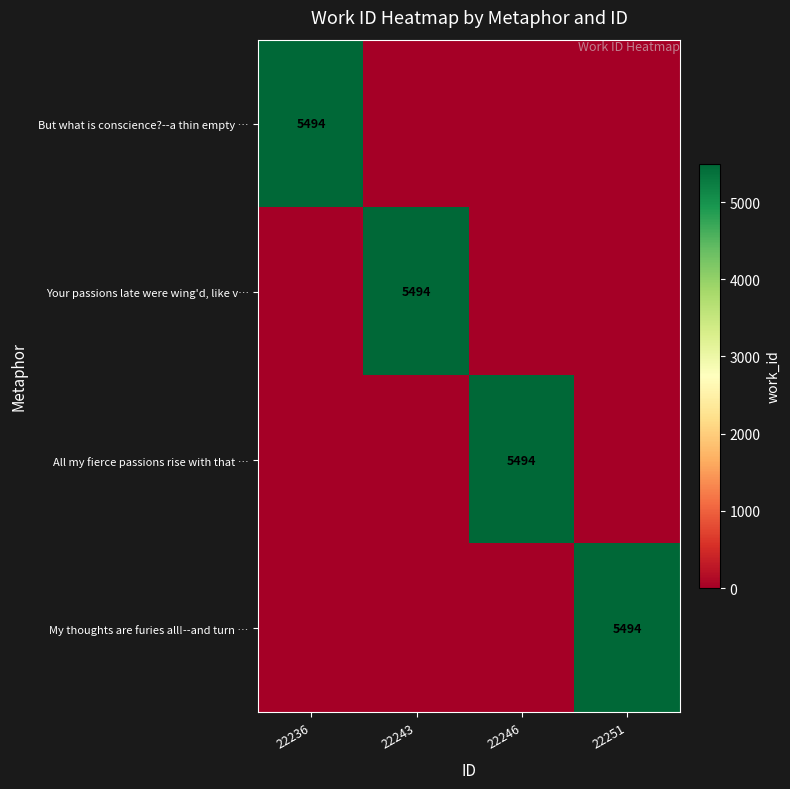

The All my fierce passions rise with that … series shows 9676 at 22246. True or false?

False